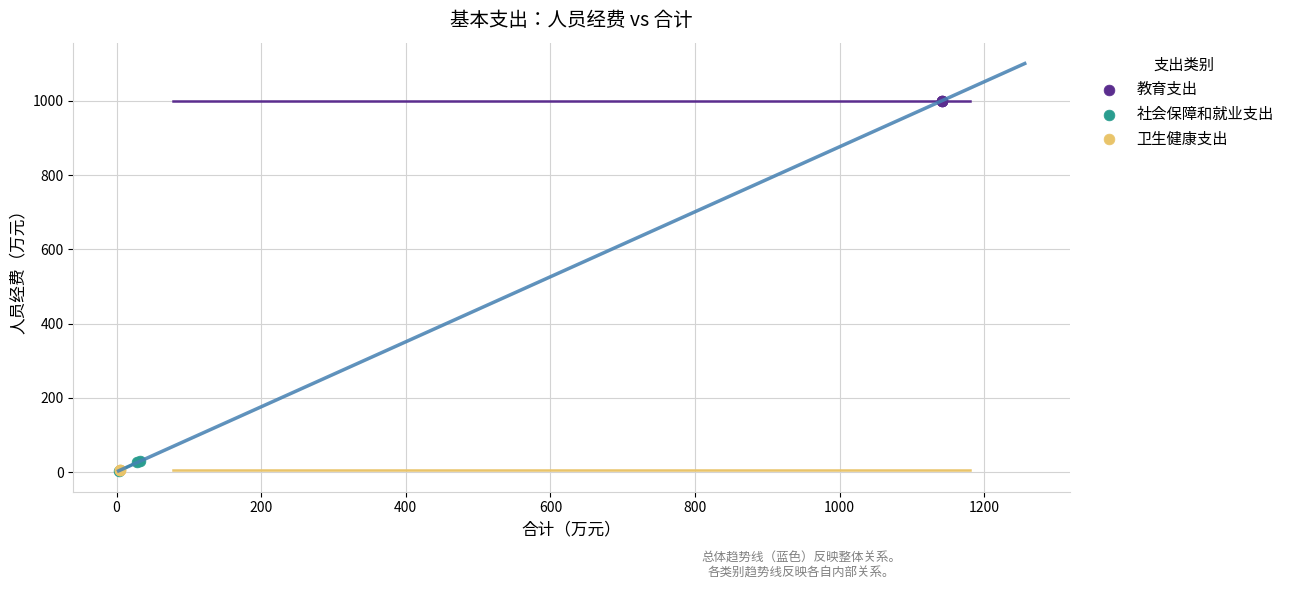

Which series reaches the maximum Y coordinate?

教育支出